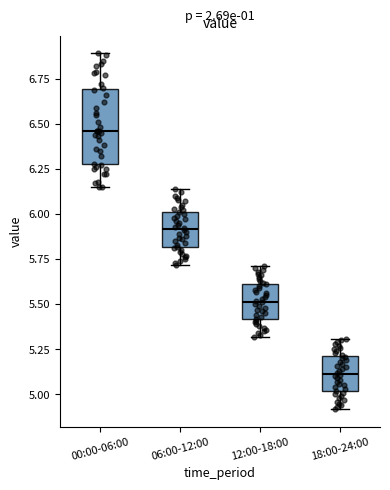

Reading left to right, read every box against the y-axis: the position of its median line, the range the box covers, and the ends of its whiskers. The values are not printed on the chart, so give them approximately, as read against the axis.

00:00-06:00: median 6.45, box 6.30 to 6.70, whiskers 6.15 to 6.90
06:00-12:00: median 5.90, box 5.80 to 6.00, whiskers 5.70 to 6.15
12:00-18:00: median 5.50, box 5.40 to 5.60, whiskers 5.30 to 5.70
18:00-24:00: median 5.10, box 5.00 to 5.20, whiskers 4.90 to 5.30